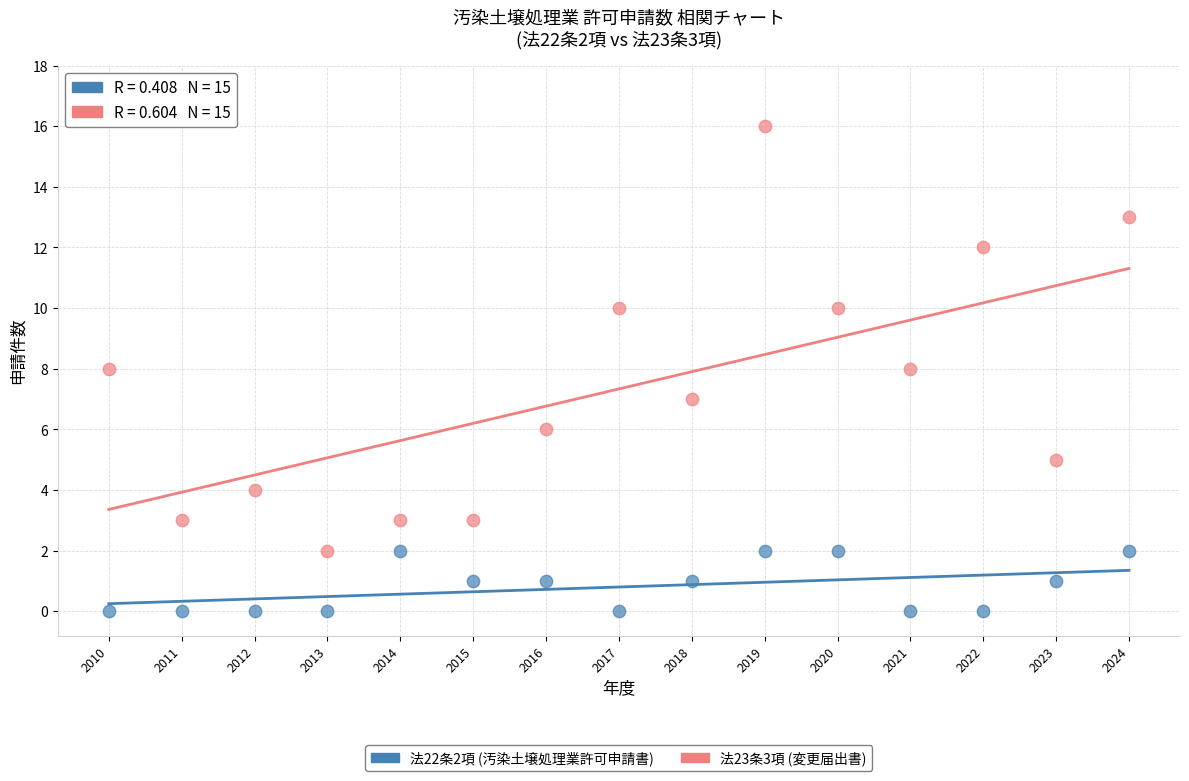

Across all data points, what is the range of X values (max minus min)?

14